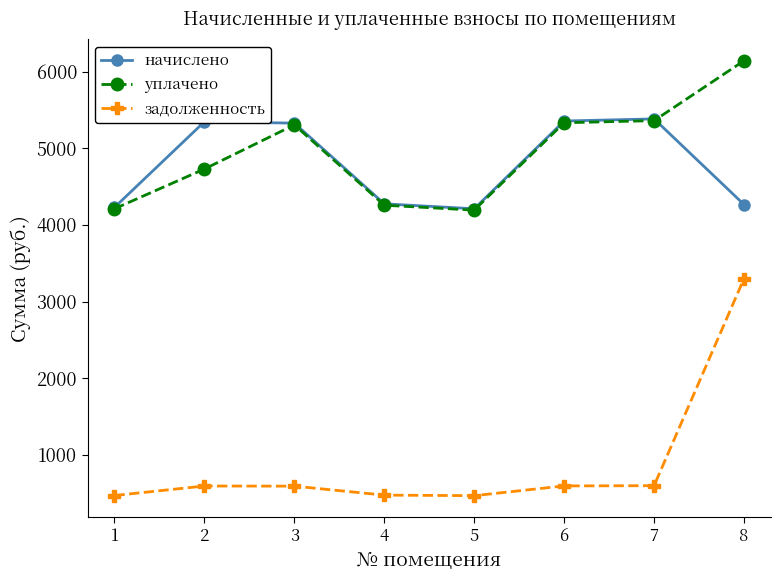

How many categories are shown in the chart?

8